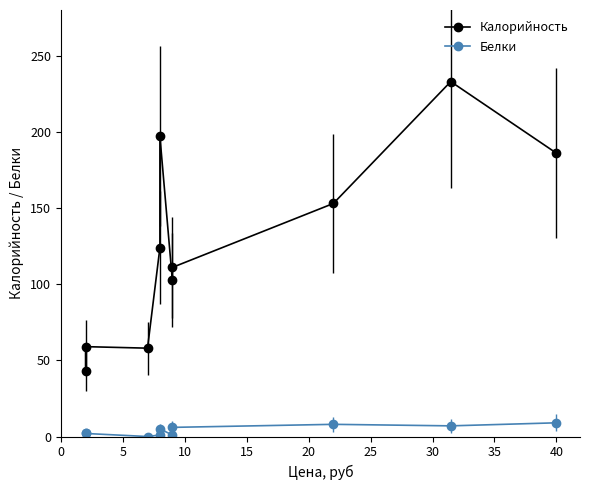

Is this an area chart (filled region under the line)?

No